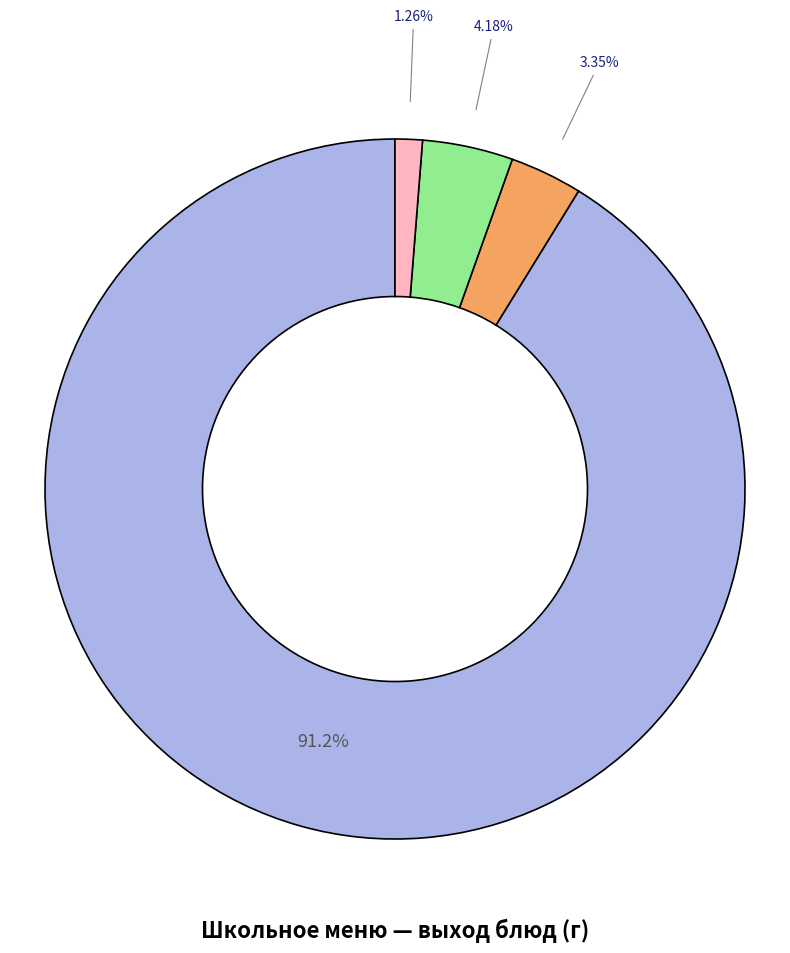

Is there any slice that represents more than half of the pie?

Yes